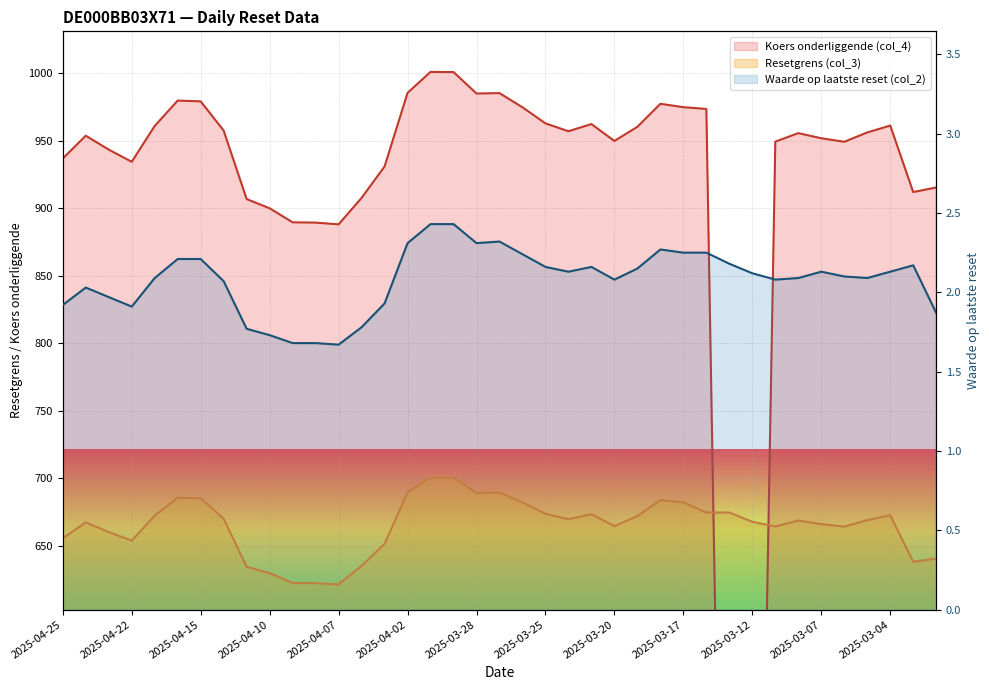

At which label is Koers onderliggende (col_4) closest to 500?

2025-04-07